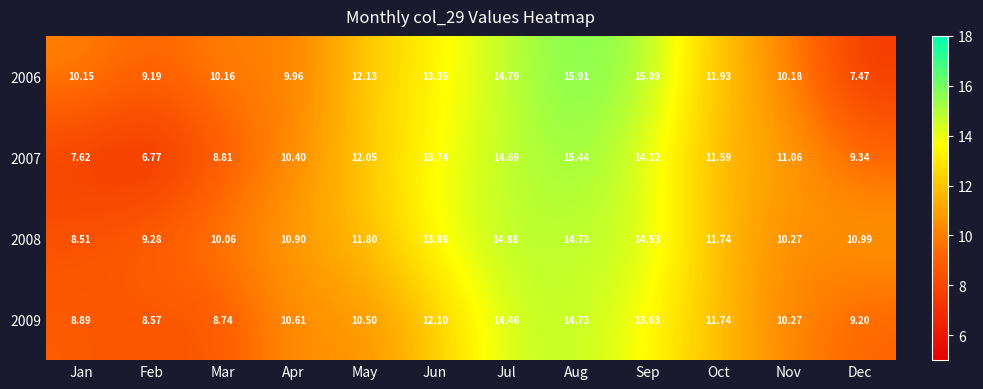

Is the value of 2008 at Apr greater than the value of 2009 at May?

Yes